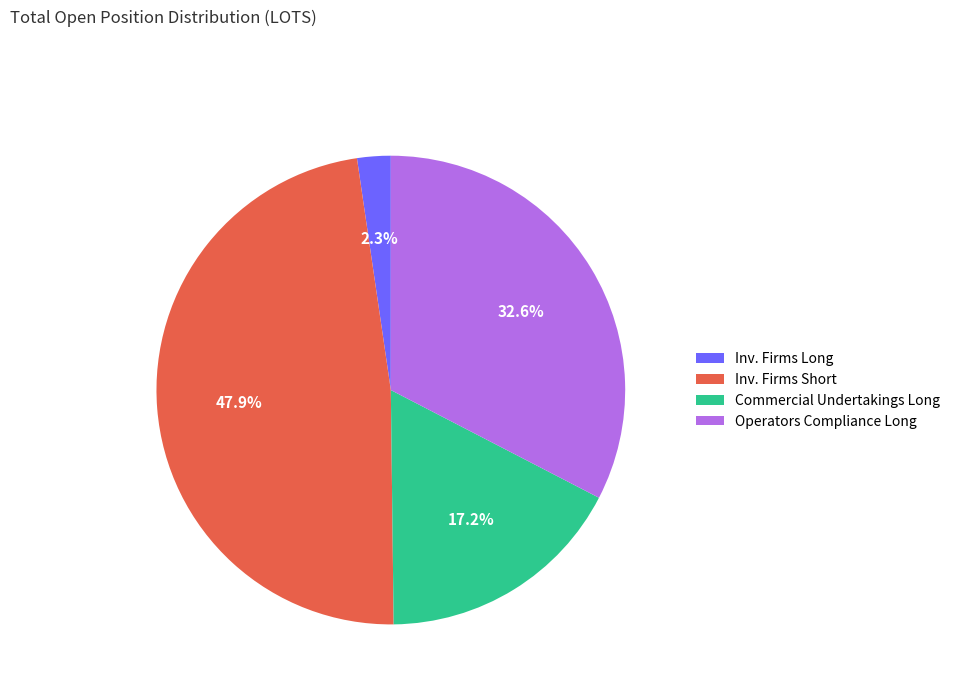

What is the largest slice in the pie chart?

Inv. Firms Short